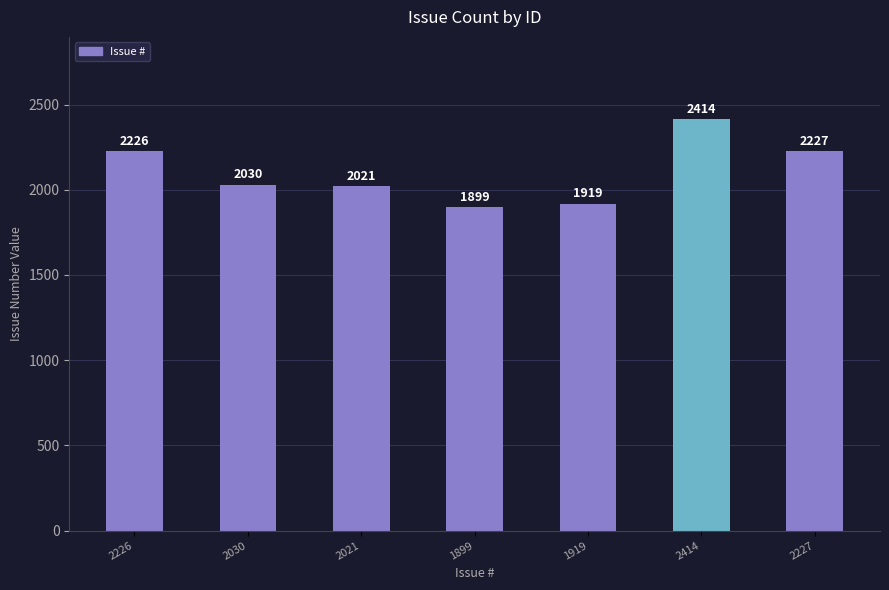

At which label is the value closest to 2156?

2226